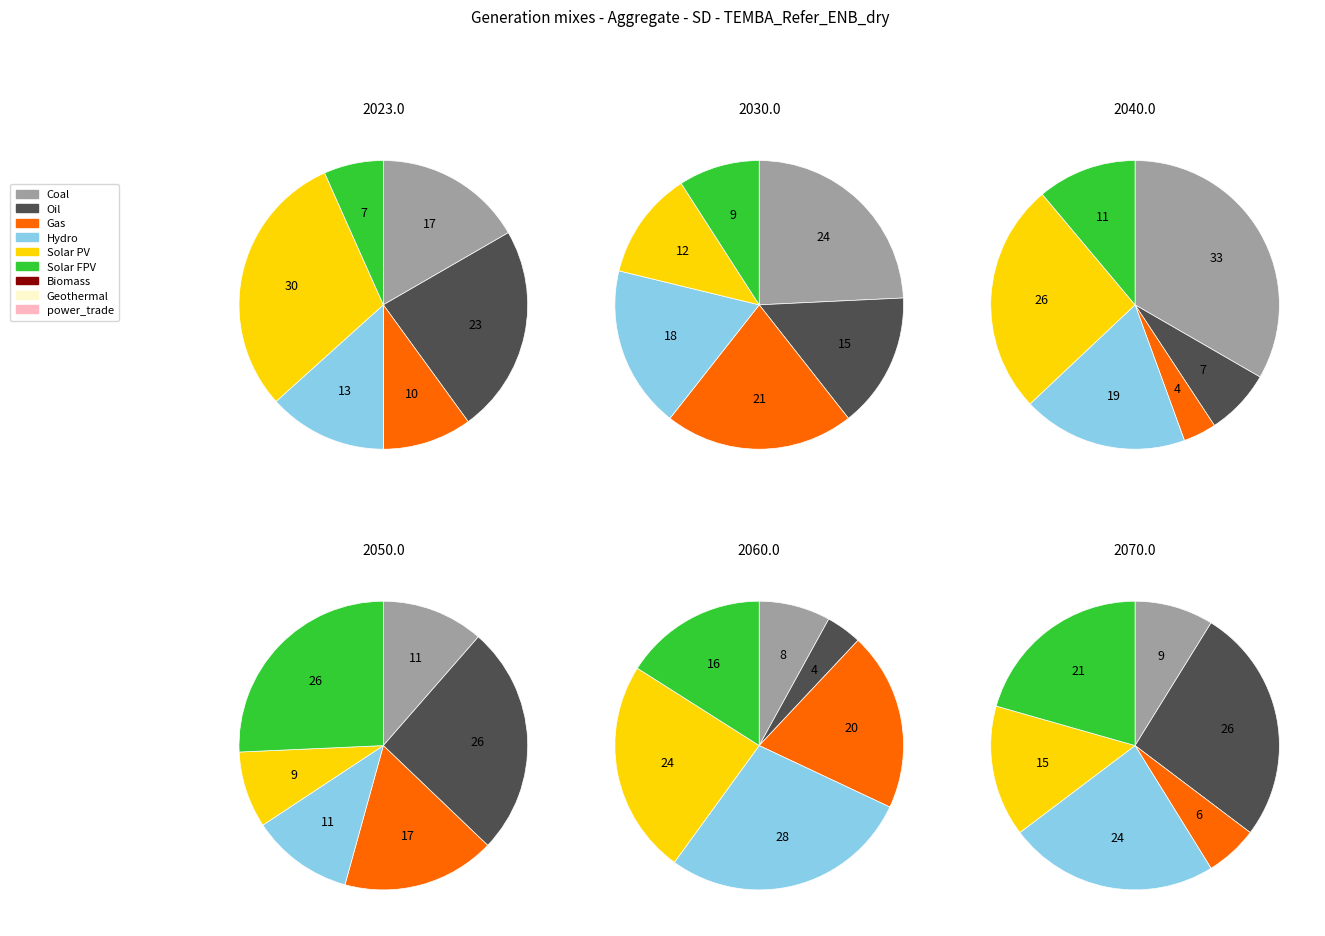

What is the spread (max minus min) of values at 3?

2